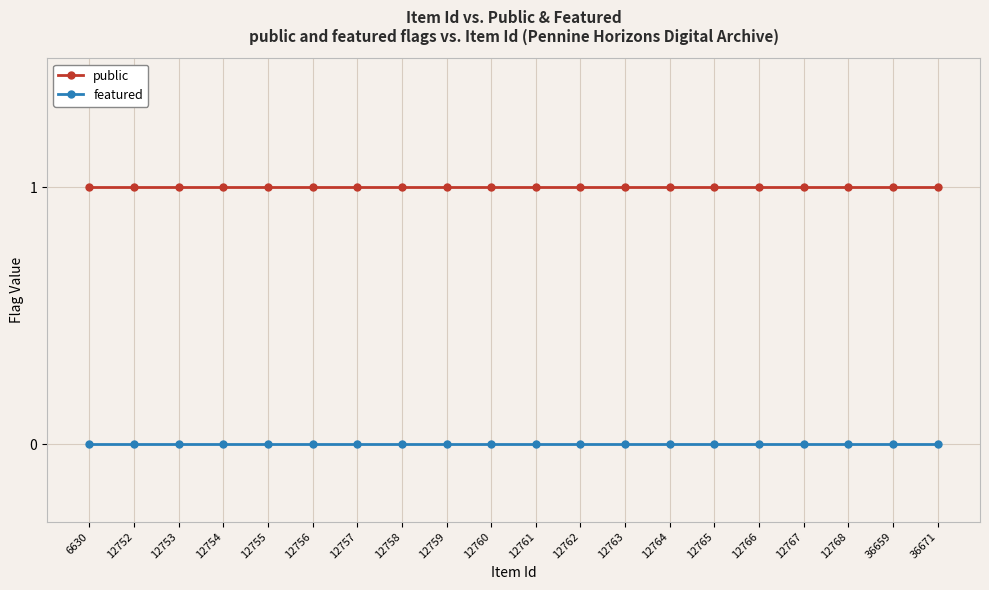

At 12752, list the series in order from largest to smallest.

public, featured